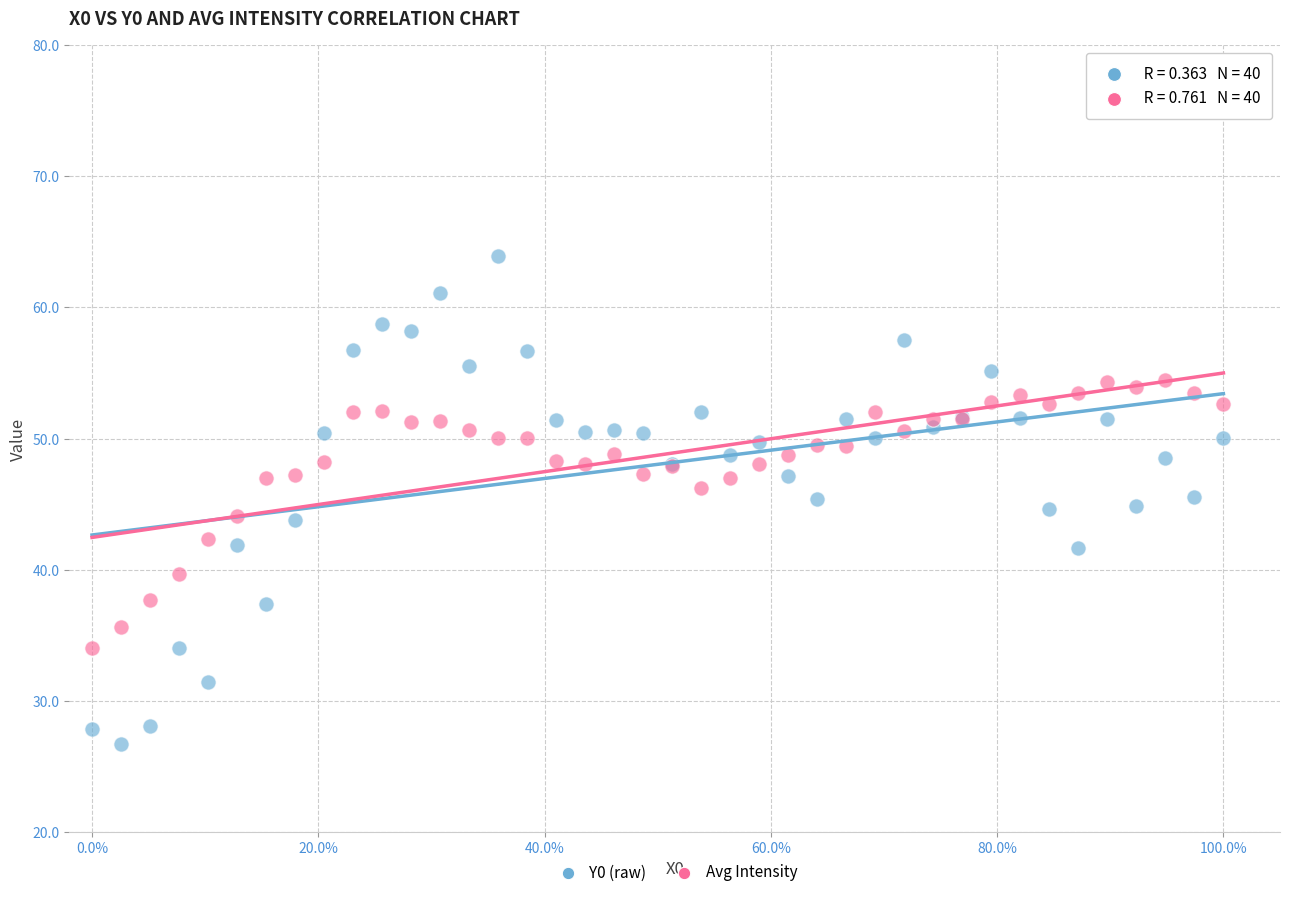

Which series reaches the maximum Y coordinate?

Y0 (raw)